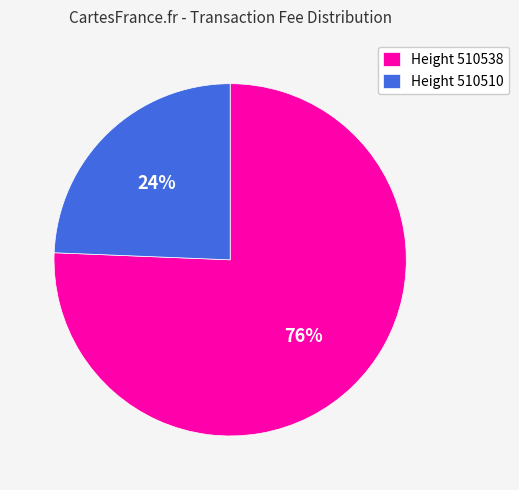

Count the number of slices in the pie.

2